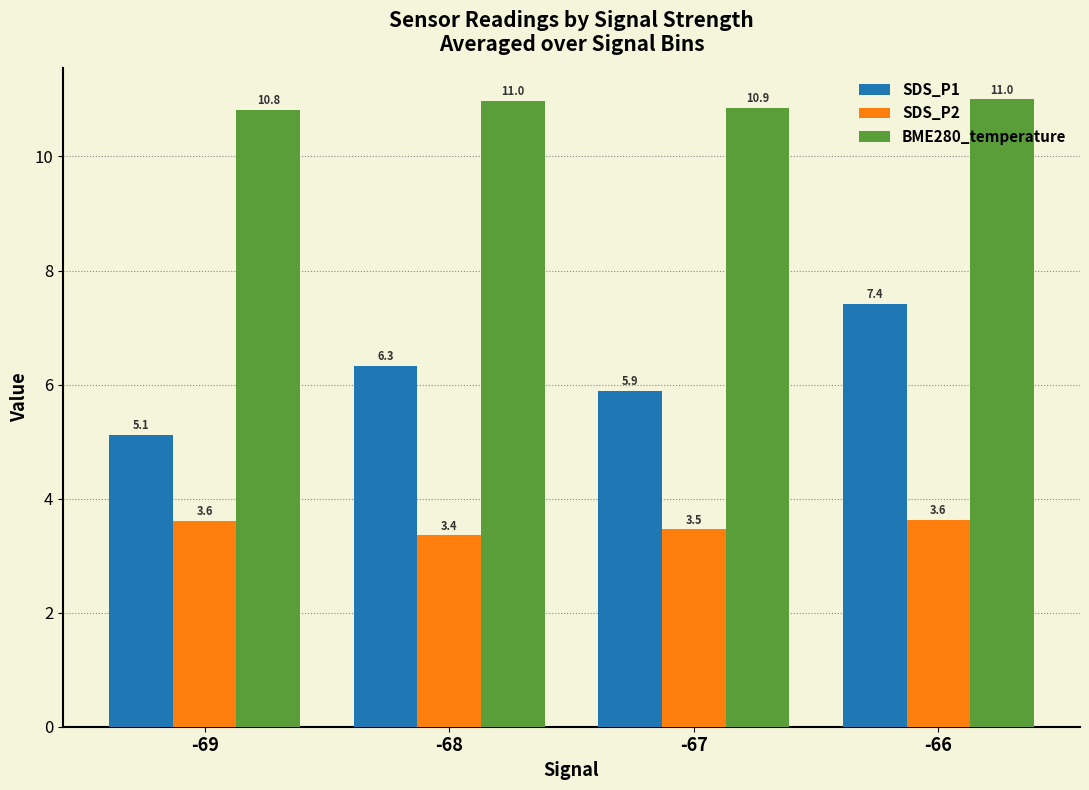

List the labels in order of SDS_P1 value, smallest first.

-69, -67, -68, -66